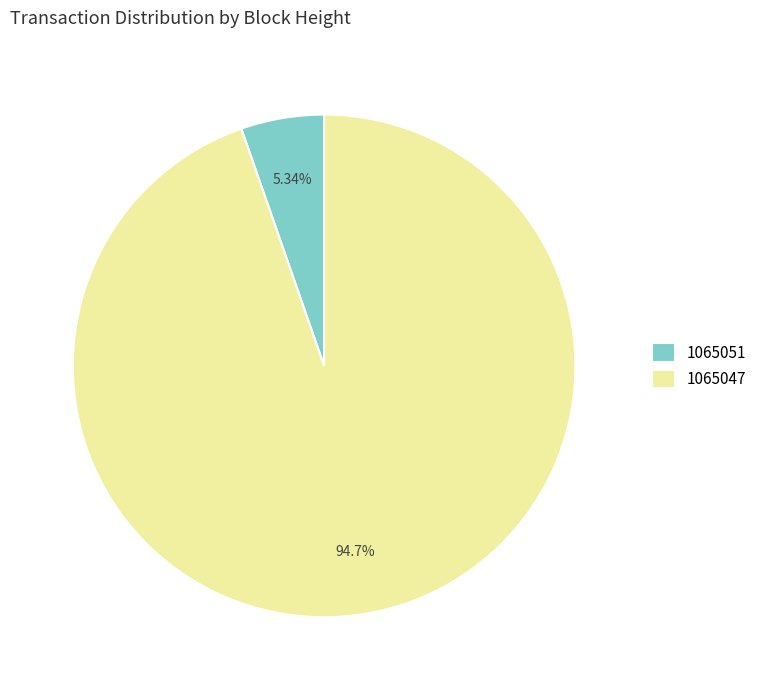

Is 1065051 the majority of the pie?

No